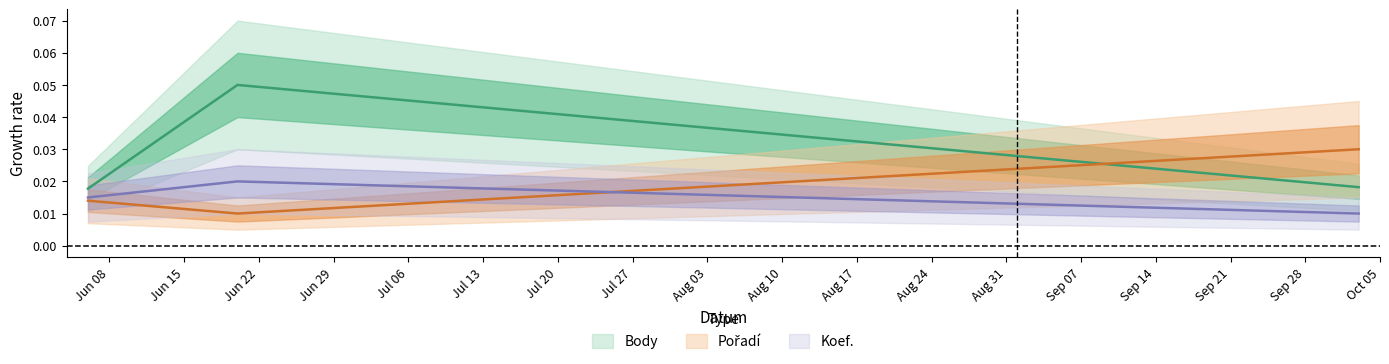

Reading right to left, transcribe all the data shown in this chart.

Koef.: 2020-10-03=0.0	2020-06-20=0.0	2020-06-06=0.0
Pořadí: 2020-10-03=0.0	2020-06-20=0.0	2020-06-06=0.0
Body: 2020-10-03=0.0	2020-06-20=0.1	2020-06-06=0.0